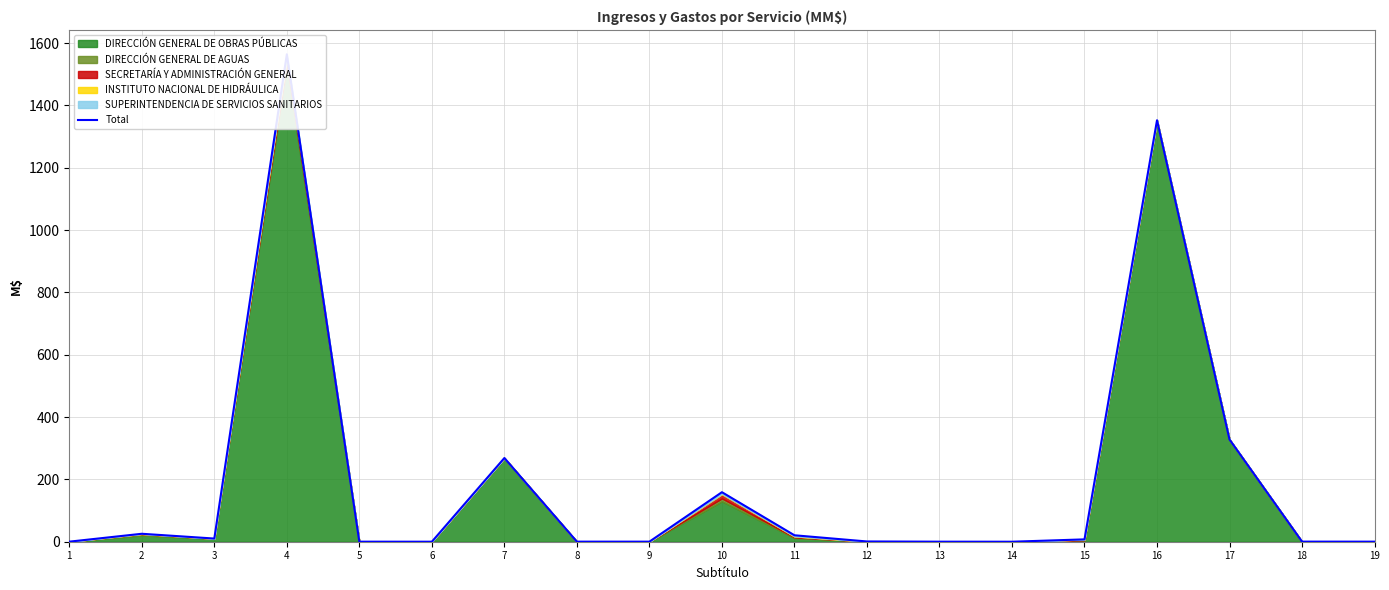

Reading left to right, what are all the values shown in this chart?

1=0.2	2=25.5	3=10.2	4=1564.0	5=0.2	6=0.1	7=268.6	8=0.2	9=0.2	10=158.9	11=20.7	12=0.8	13=0.1	14=0.0	15=7.5	16=1352.5	17=328.0	18=0.3	19=0.2